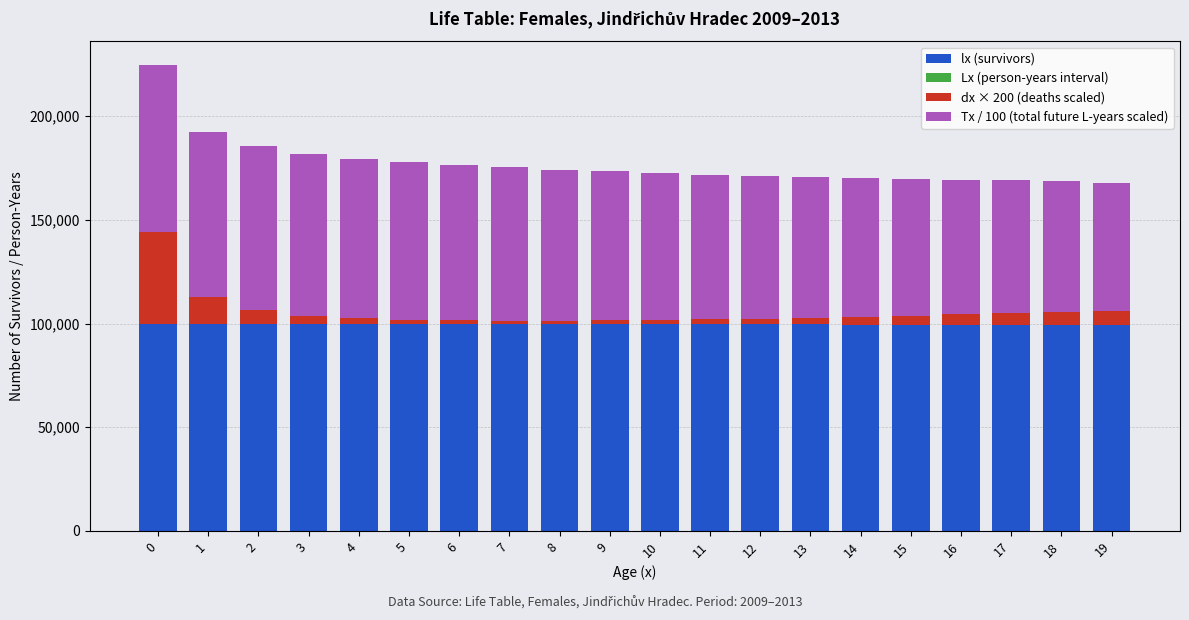

Which has a higher value, 18 or 2?

2